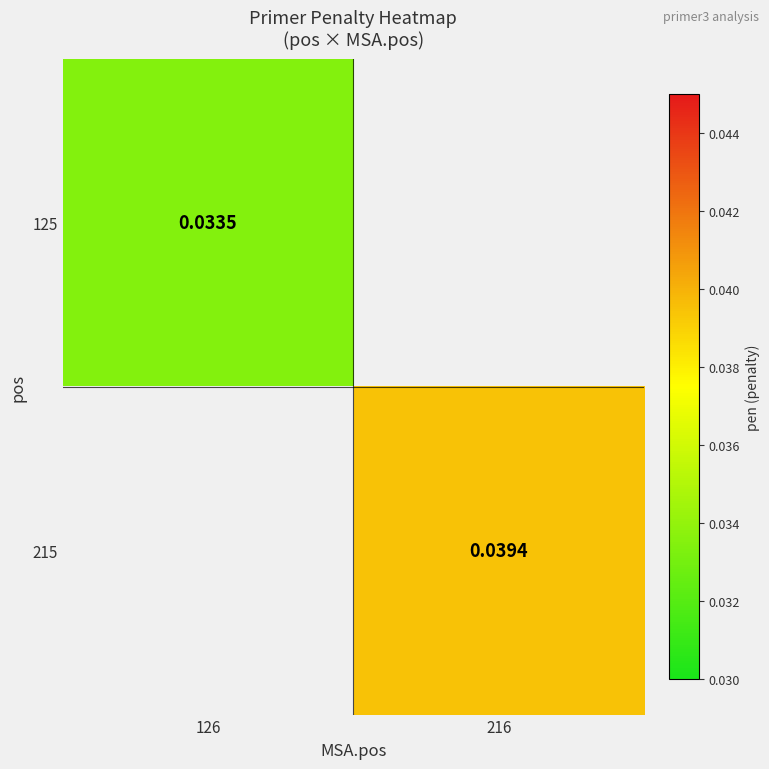

Where is 125 nearest to the value 0?

126